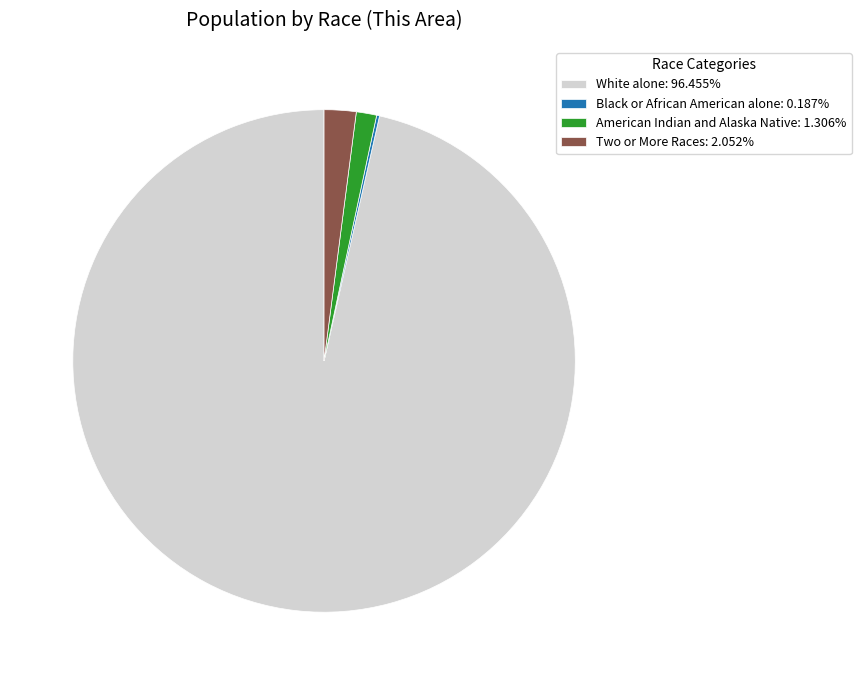

Is American Indian and Alaska Native: 1.306% the majority of the pie?

No